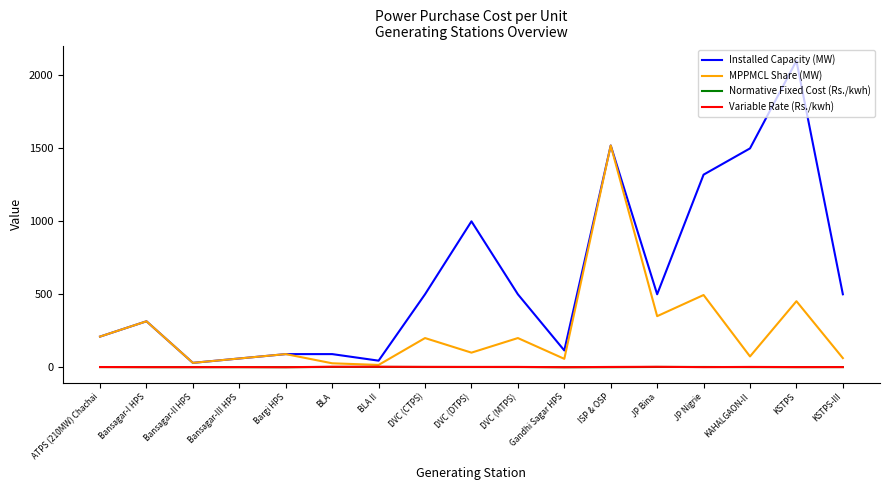

Between DVC (MTPS) and ISP & OSP, which series saw the biggest shift?

MPPMCL Share (MW)